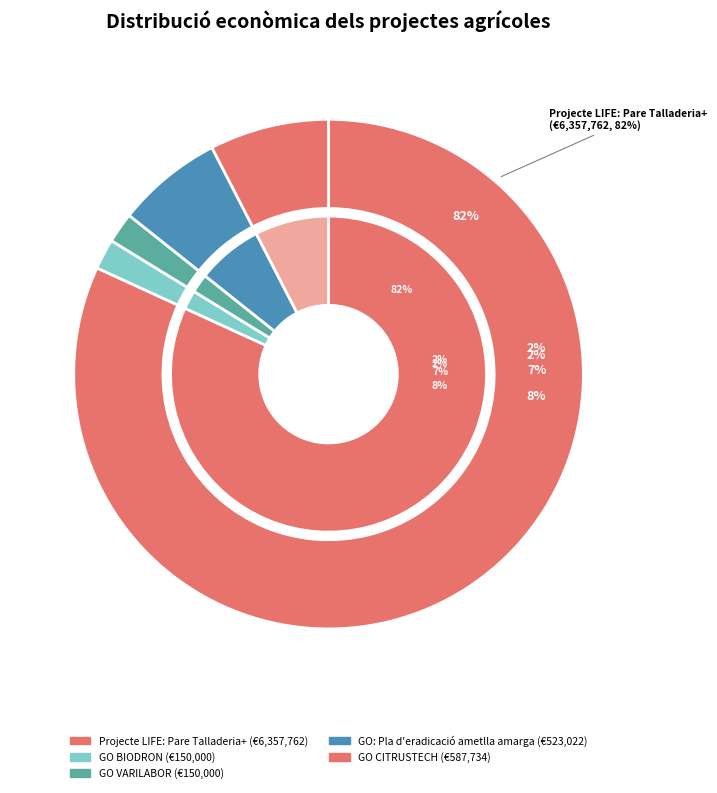

The Projecte LIFE: Pare Talladeria+ slice represents 82% of the pie. True or false?

True